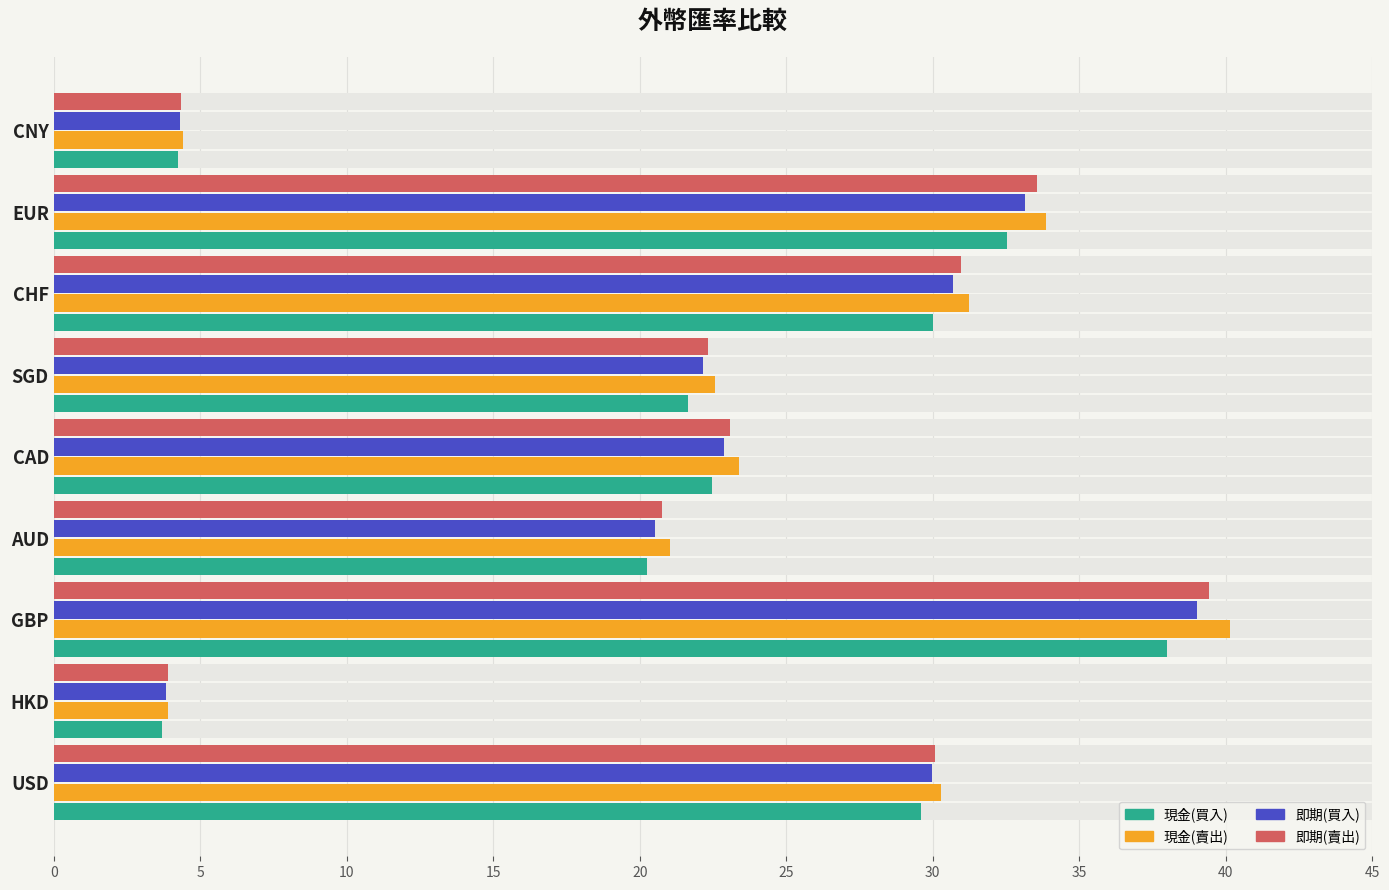

List the series in order of their overall mean, highest first.

現金(賣出), 即期(賣出), 即期(買入), 現金(買入)